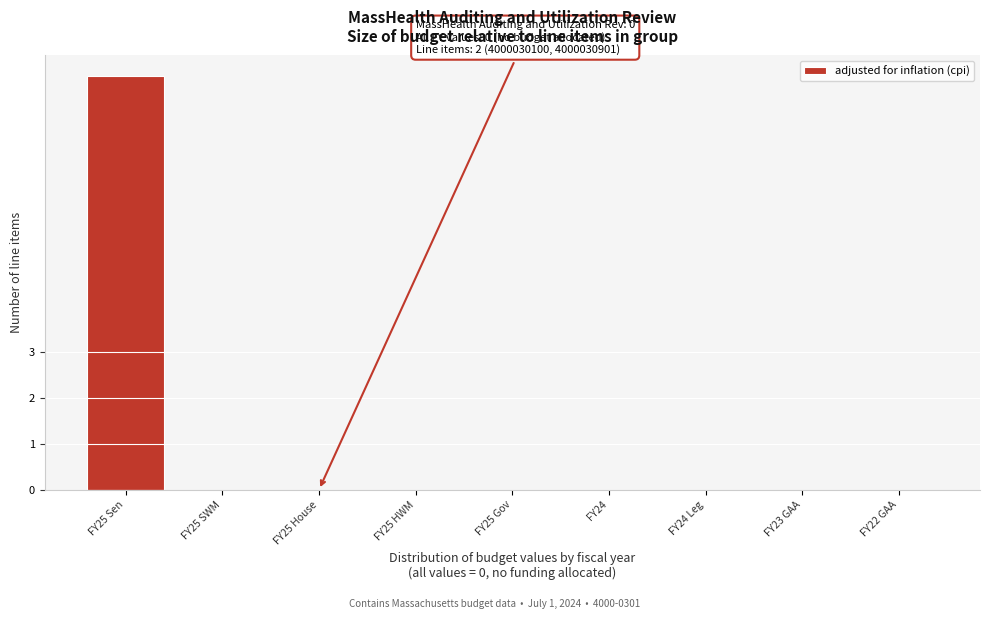

Reading left to right, what are all the values shown in this chart?

FY25 Sen=9	FY25 SWM=0	FY25 House=0	FY25 HWM=0	FY25 Gov=0	FY24=0	FY24 Leg=0	FY23 GAA=0	FY22 GAA=0